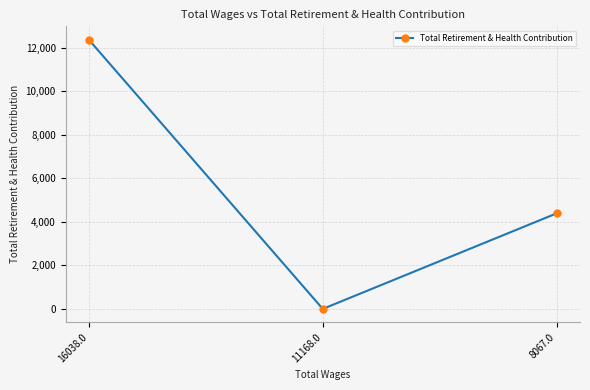

What is the label of the 2nd point from the right?

11168.0